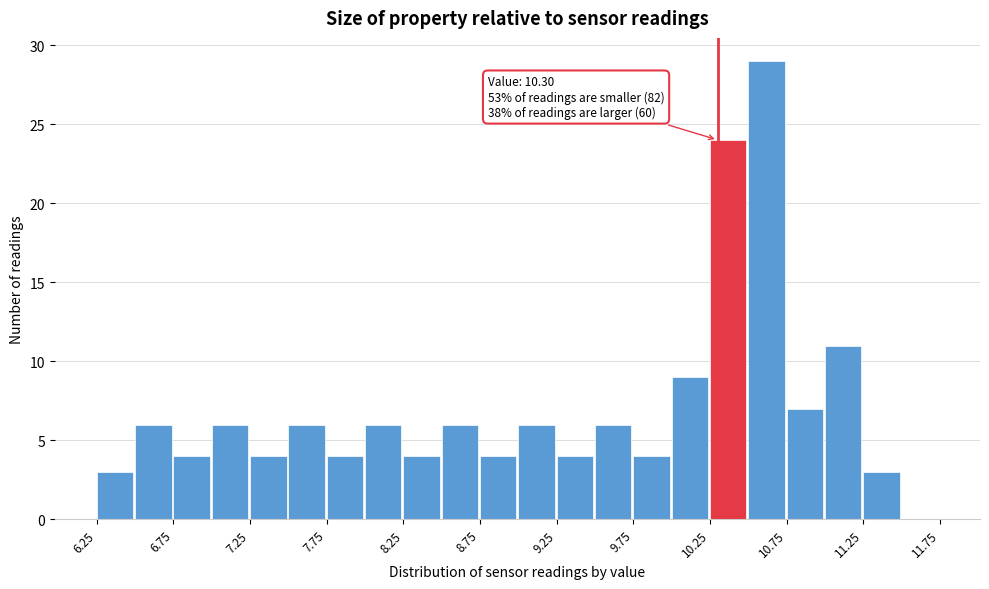

Which range on the x-axis has the tallest bar?

10.50 to 10.75